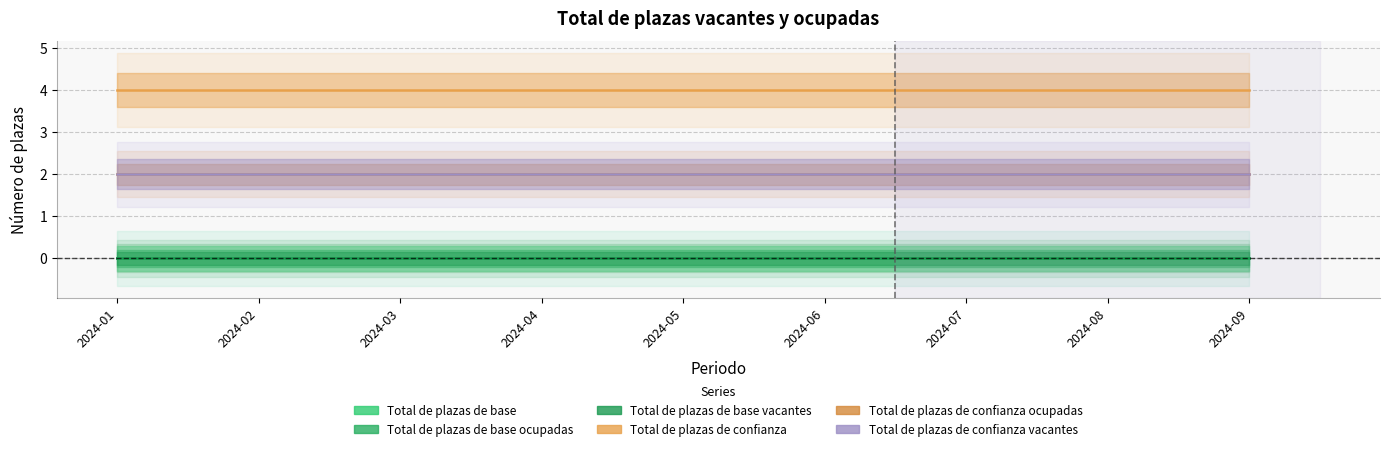

How many categories are shown in the chart?

9